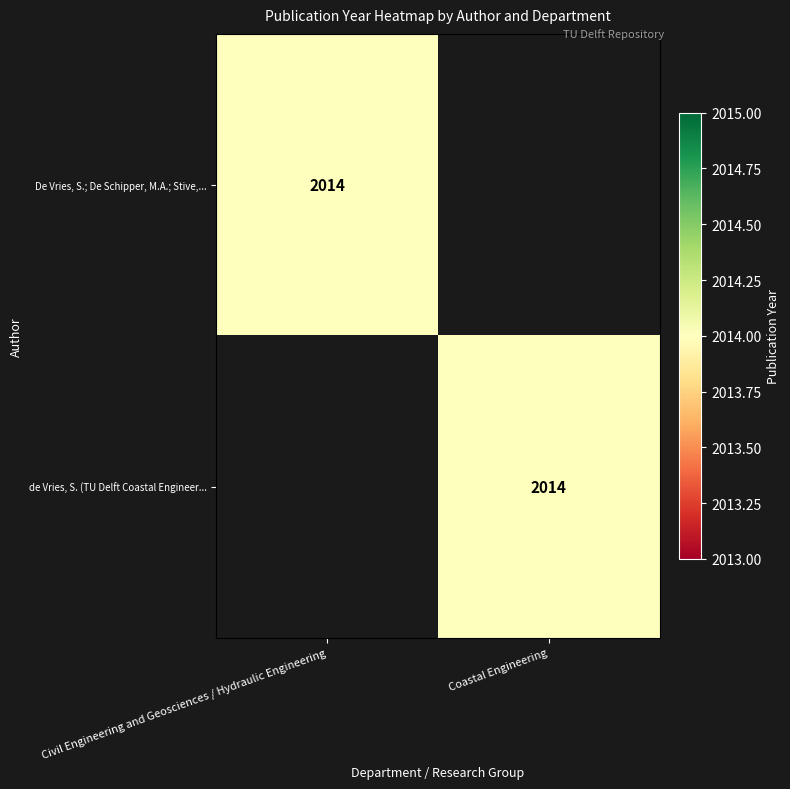

At which category is the sum across all series the highest?

Civil Engineering and Geosciences / Hydraulic Engineering